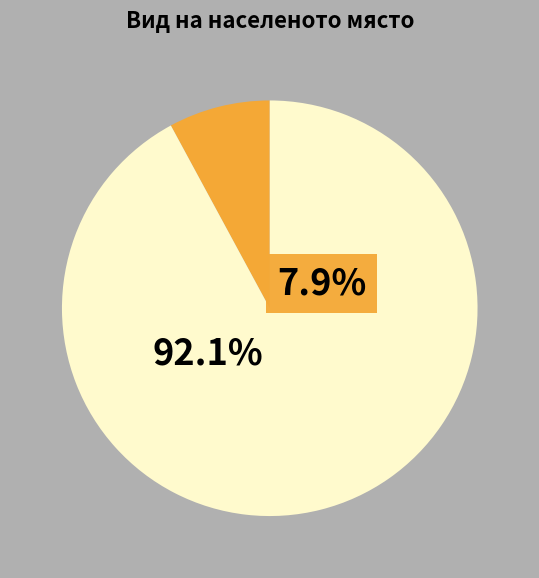

Is there a majority slice in this chart?

Yes